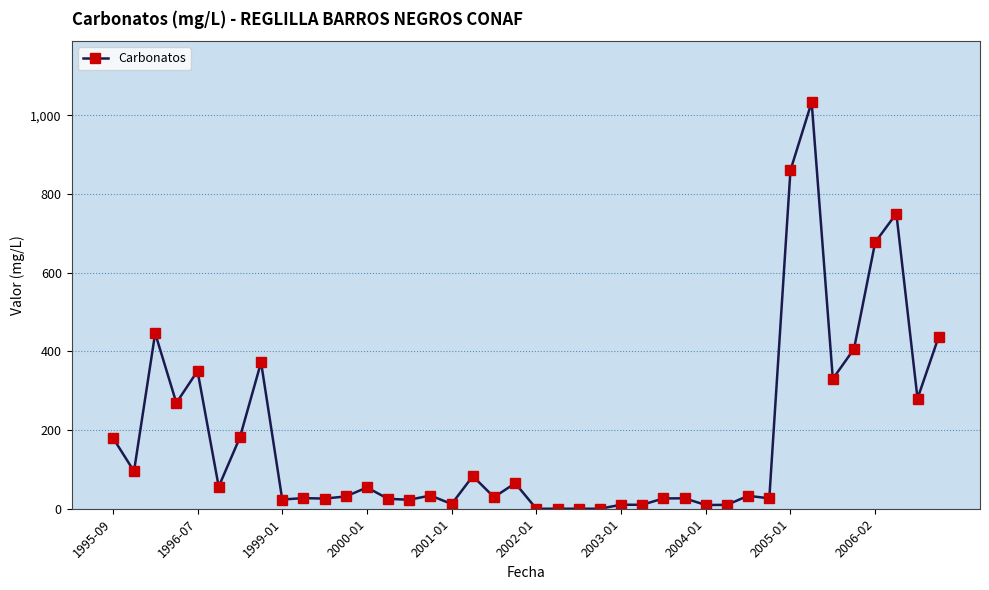

What is the value of the 20th point from the left?

64.8